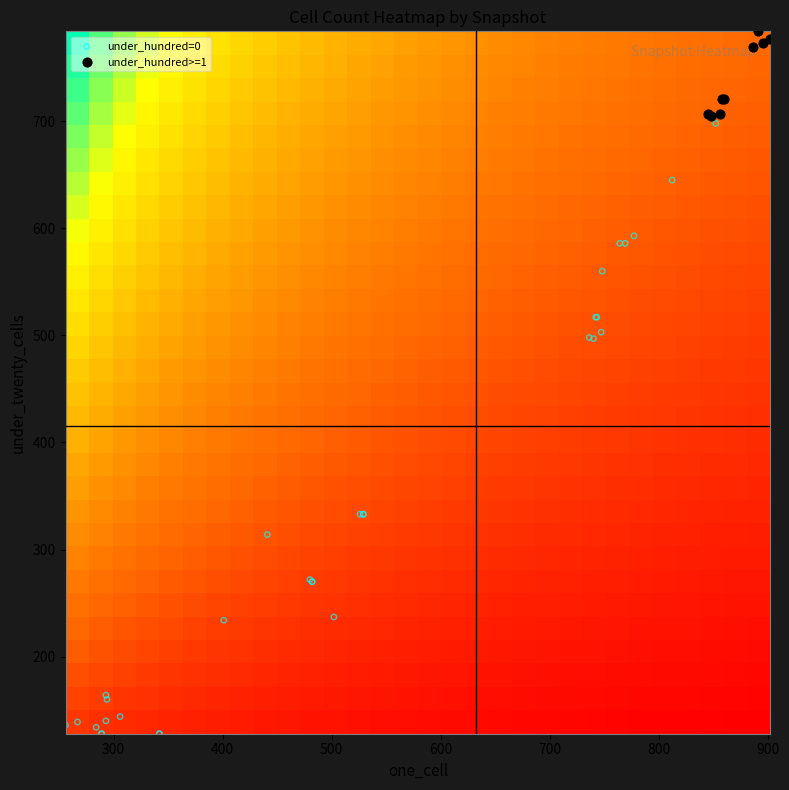

Reading right to left, what are all the values shown in this chart?

one_cell: 902	895	891	886	858	860	856	848	845	852	812	777	769	764	748	743	742	740	736	747	529	529	526	502	480	482	482	401	441	342	342	289	289	306	293	284	293	294	267	256
under_twenty_cells: 777	773	784	769	721	721	707	705	707	698	645	593	586	586	560	517	517	497	498	503	333	333	333	237	272	270	270	234	314	128	128	128	128	144	140	134	164	160	139	136
under_hundred_cells: 1	1	1	1	1	1	1	1	1	0	0	0	0	0	0	0	0	0	0	0	0	0	0	0	0	0	0	0	0	0	0	0	0	0	0	0	0	0	0	0